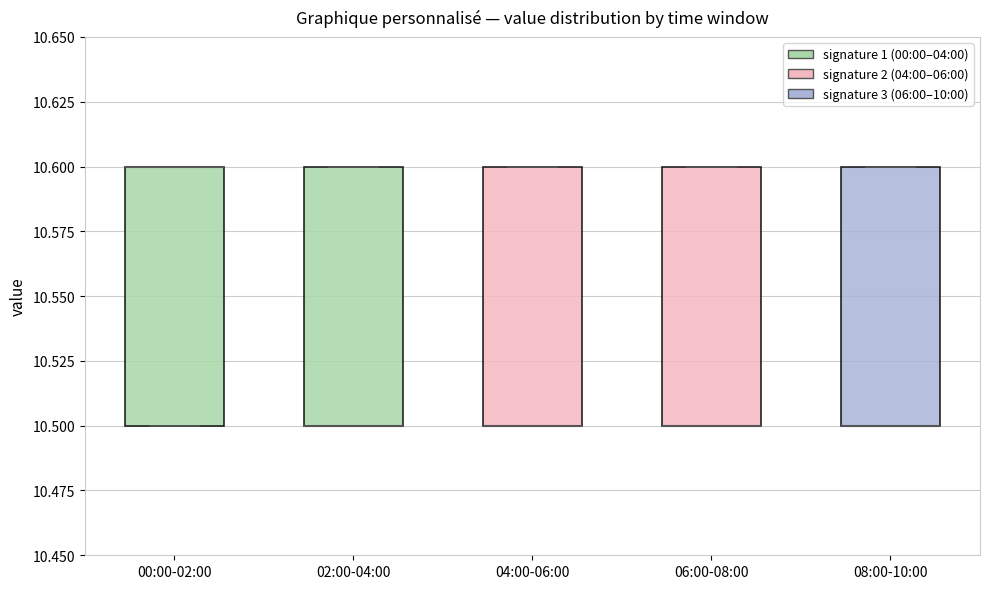

Reading left to right, transcribe this box plot: for each box, give where its median line is, the range the box spans, and where its two whiskers end, as read against the y-axis. The values are not printed on the chart, so give them approximately, as read against the axis.

00:00-02:00: median 10.6 (drawn on the box's upper edge), box 10.5 to 10.6, whiskers 10.5 to 10.6
02:00-04:00: median 10.5 (drawn on the box's lower edge), box 10.5 to 10.6, whiskers 10.5 to 10.6
04:00-06:00: median 10.5 (drawn on the box's lower edge), box 10.5 to 10.6, whiskers 10.5 to 10.6
06:00-08:00: median 10.5 (drawn on the box's lower edge), box 10.5 to 10.6, whiskers 10.5 to 10.6
08:00-10:00: median 10.5 (drawn on the box's lower edge), box 10.5 to 10.6, whiskers 10.5 to 10.6